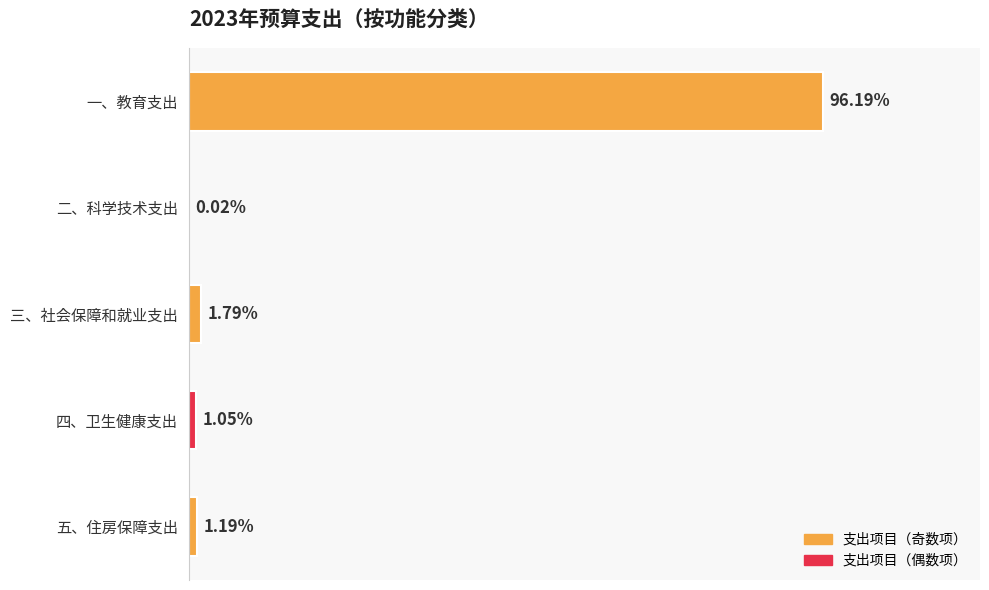

Where is the data nearest to the value 192428709?

三、社会保障和就业支出